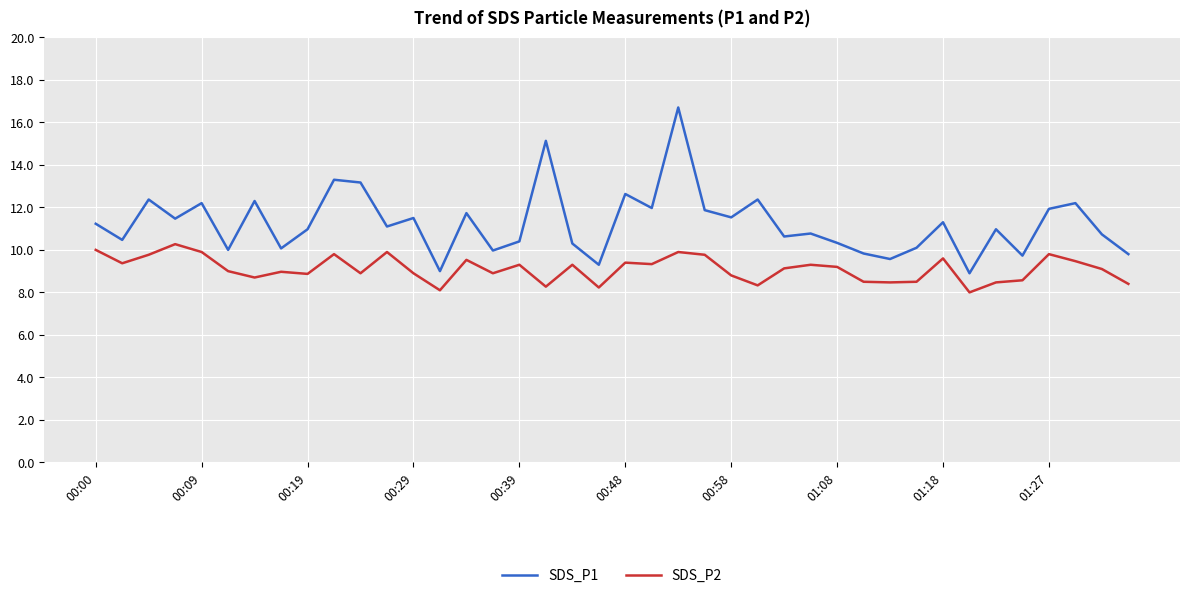

Which series has the largest total across all categories?

SDS_P1